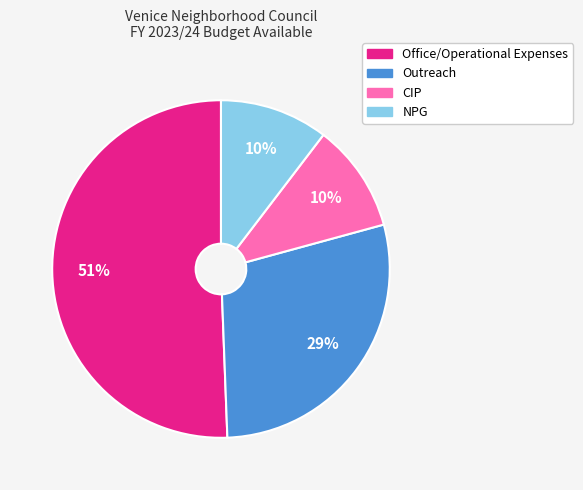

Which category has the biggest portion of the pie?

Office/Operational Expenses